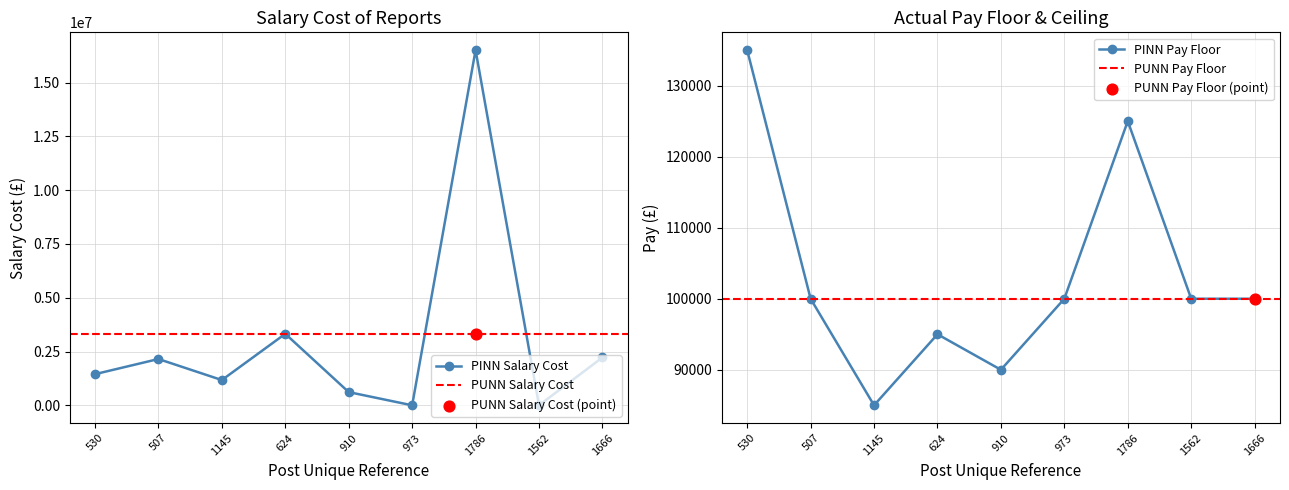

Which series has the largest total across all categories?

Salary Cost of Reports